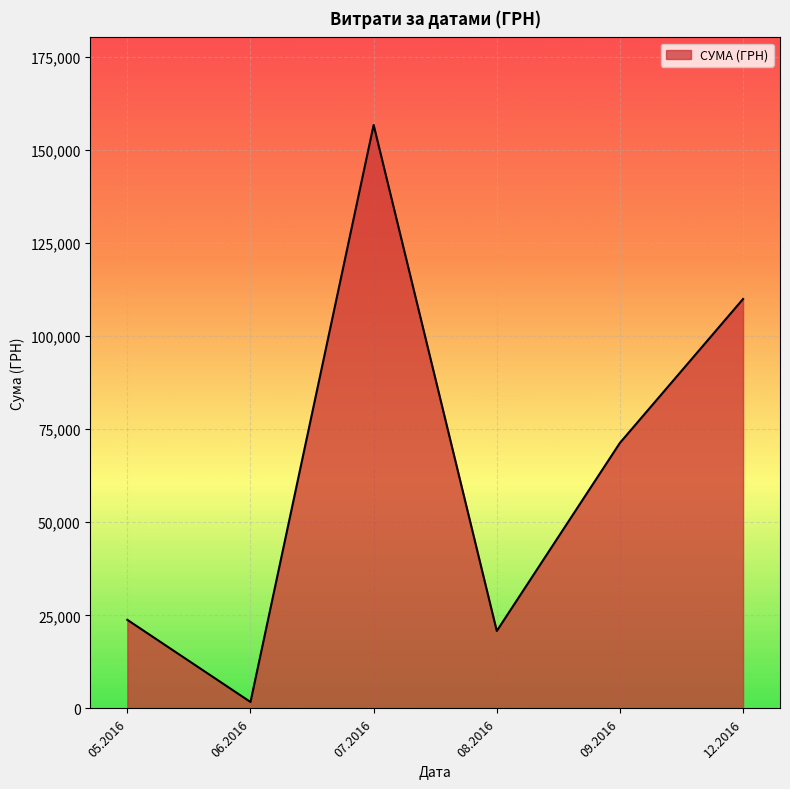

The value at 05.2016 is 23794.2. True or false?

True